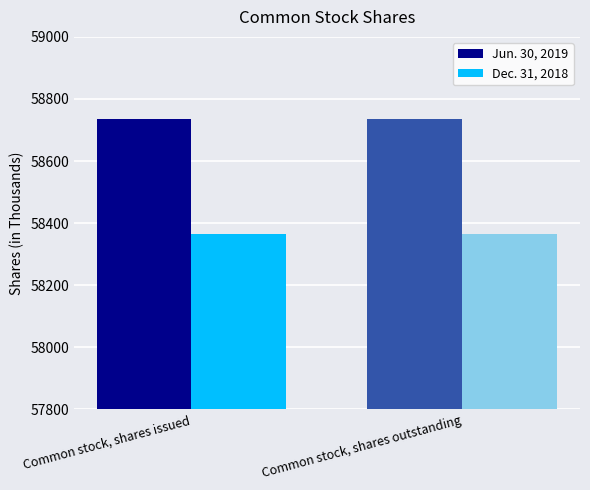

What is the total value across all series at Common stock, shares issued?

117098